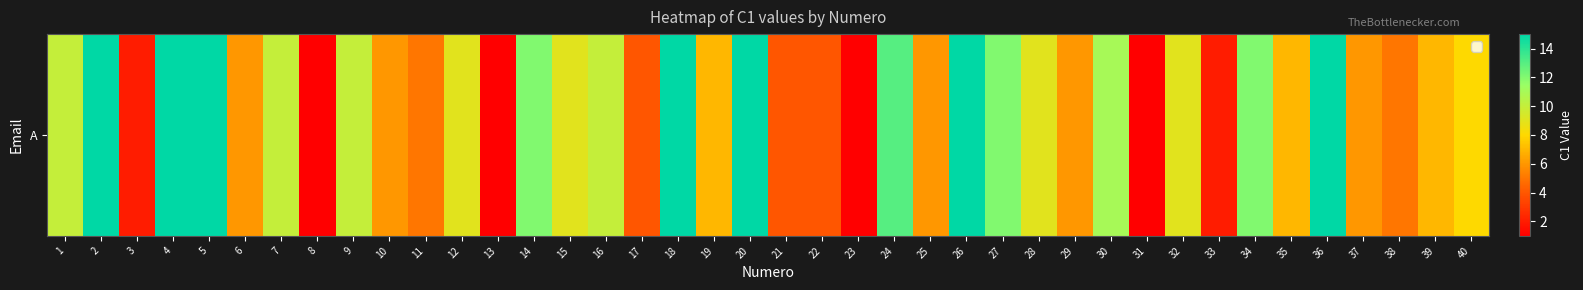

What is the ratio of the value at 34 to the value at 7?

1.2